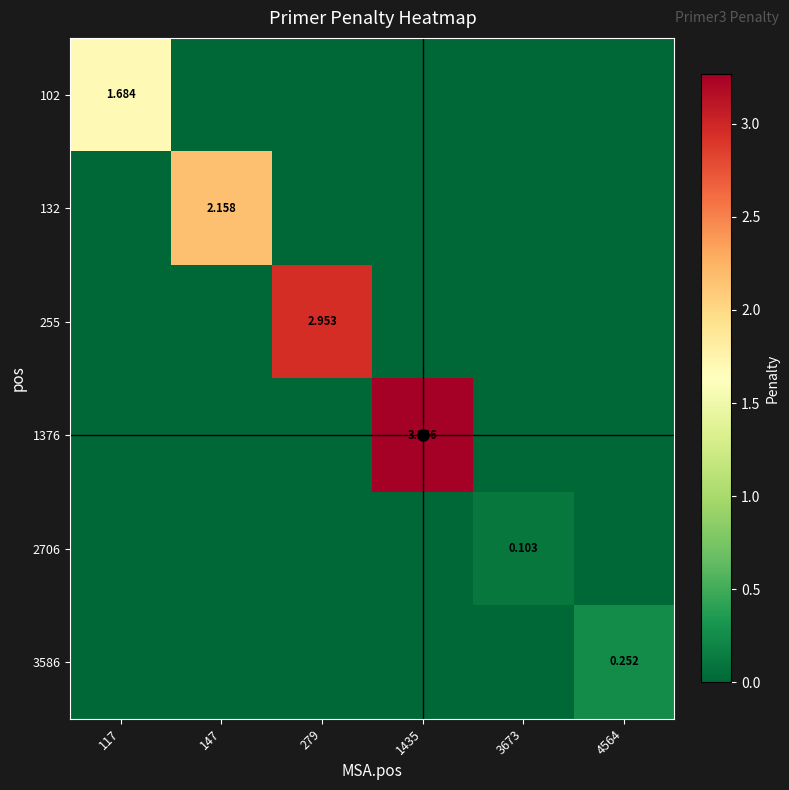

Is it true that 3586 equals 0.3 at 4564?

True